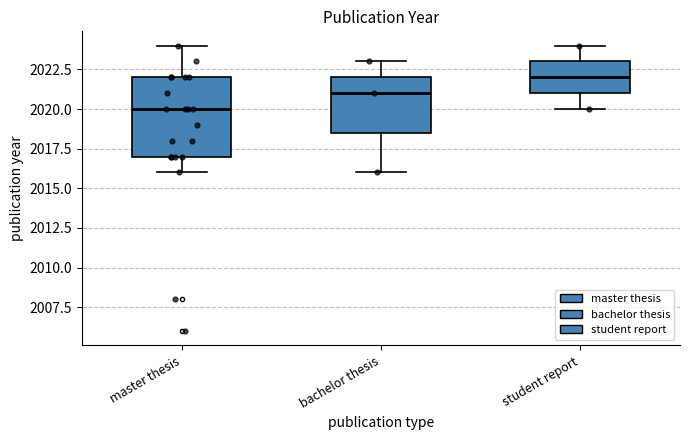

Which box has the lowest median line?

master thesis